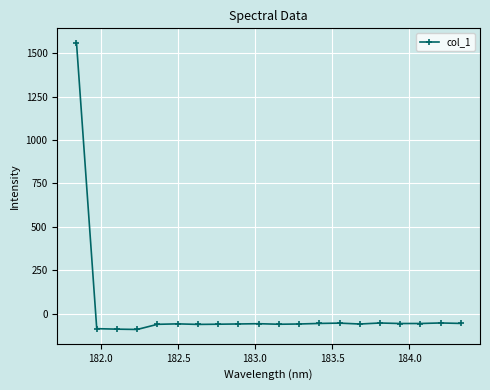

True or false: there are more than 0 points higher than both neighbors.

True